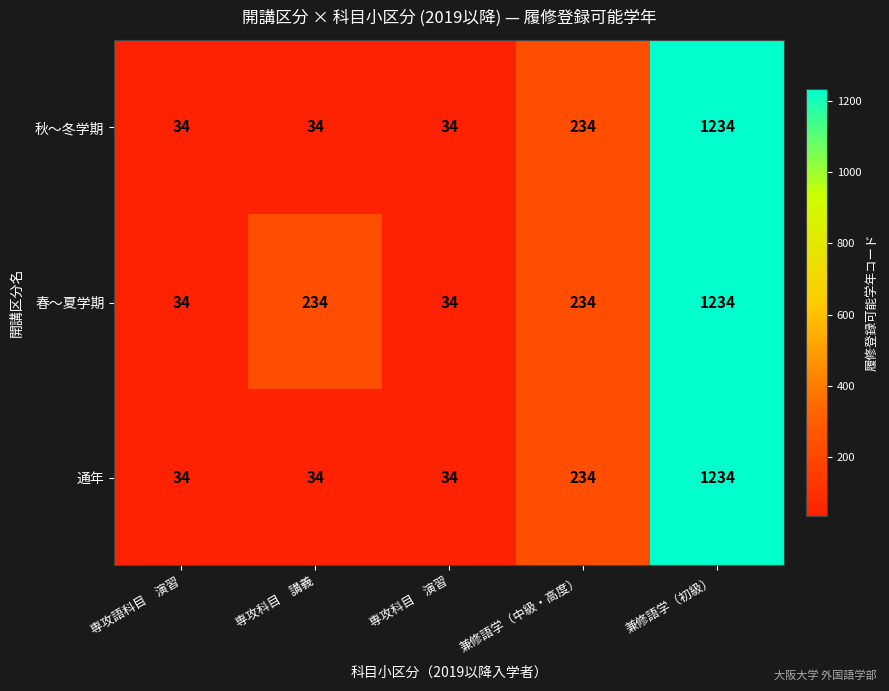

What is the difference between the maximum and second lowest values in the 春～夏学期 series?

1200